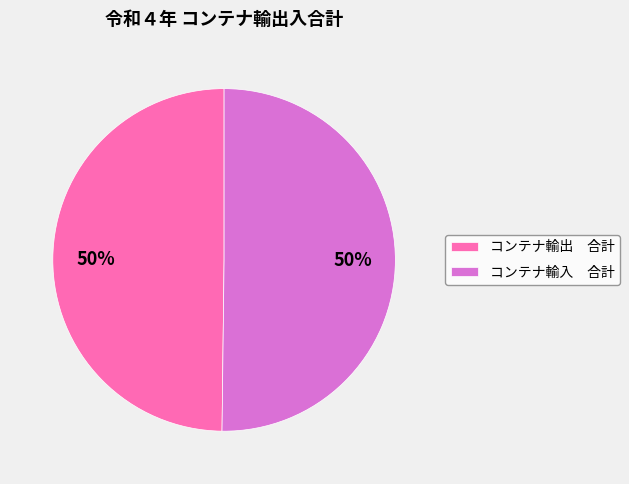

Combined, do コンテナ輸出 合計 and コンテナ輸入 合計 account for over 50%?

Yes